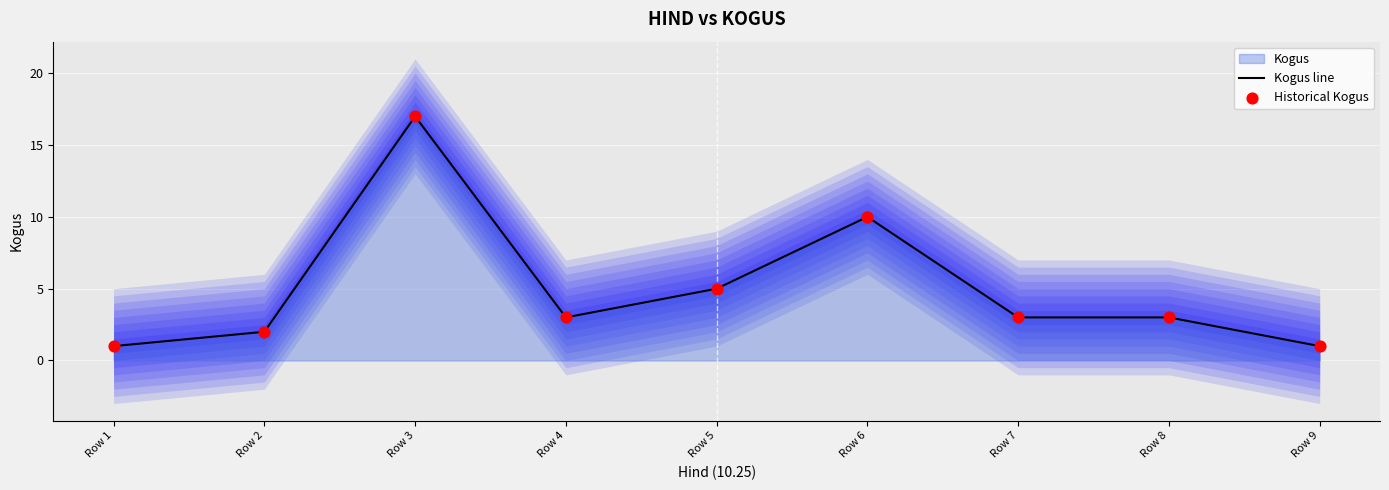

At which label is Kogus line closest to 9?

Row 6